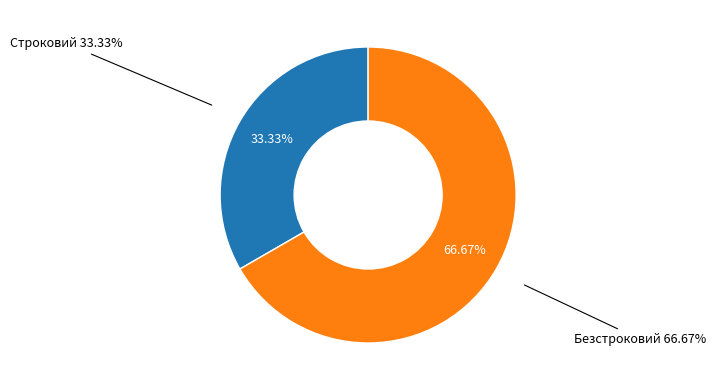

Which slice represents more than half of the pie?

Безстроковий